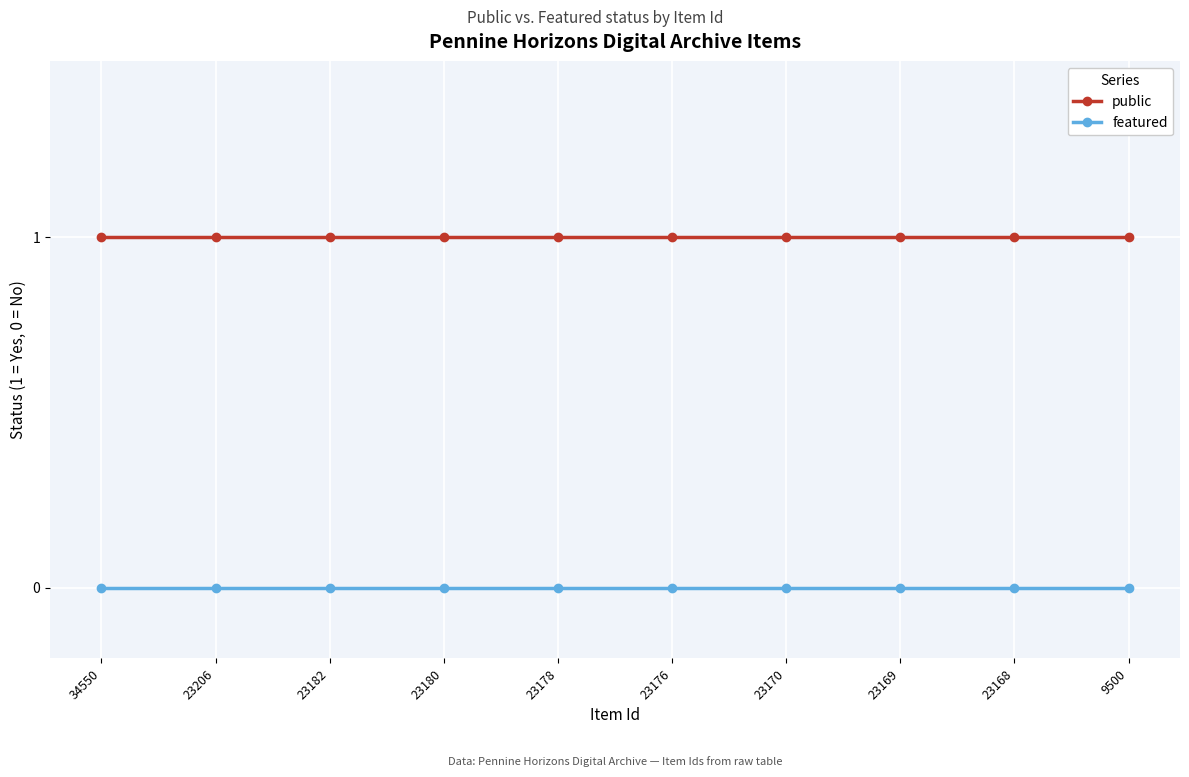

What is the total value across all series at 23180?

1